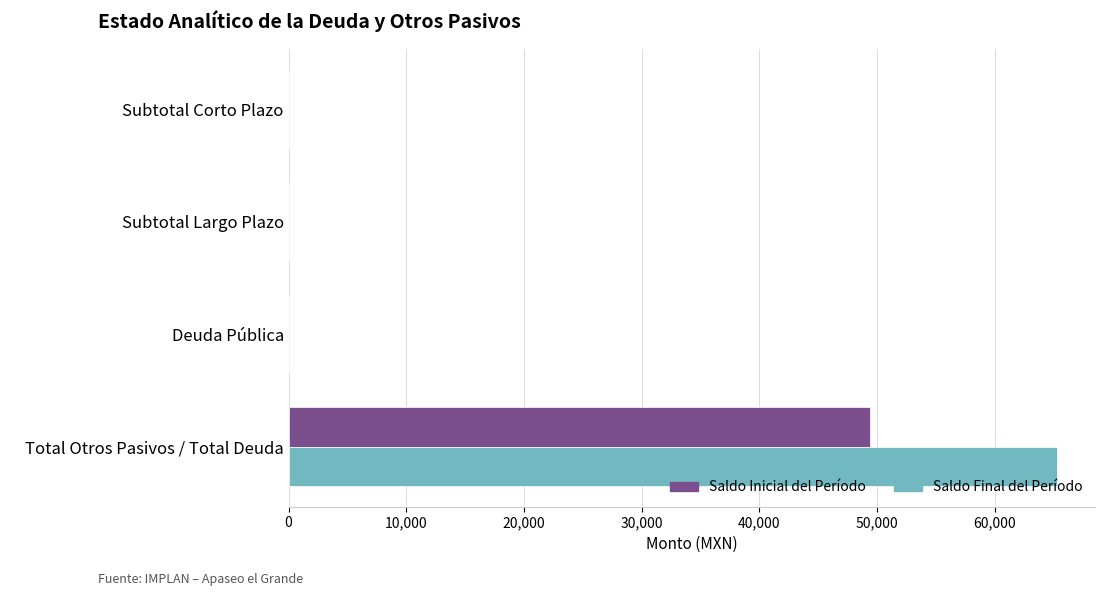

What is the sum of all Saldo Final del Período values?

65238.8